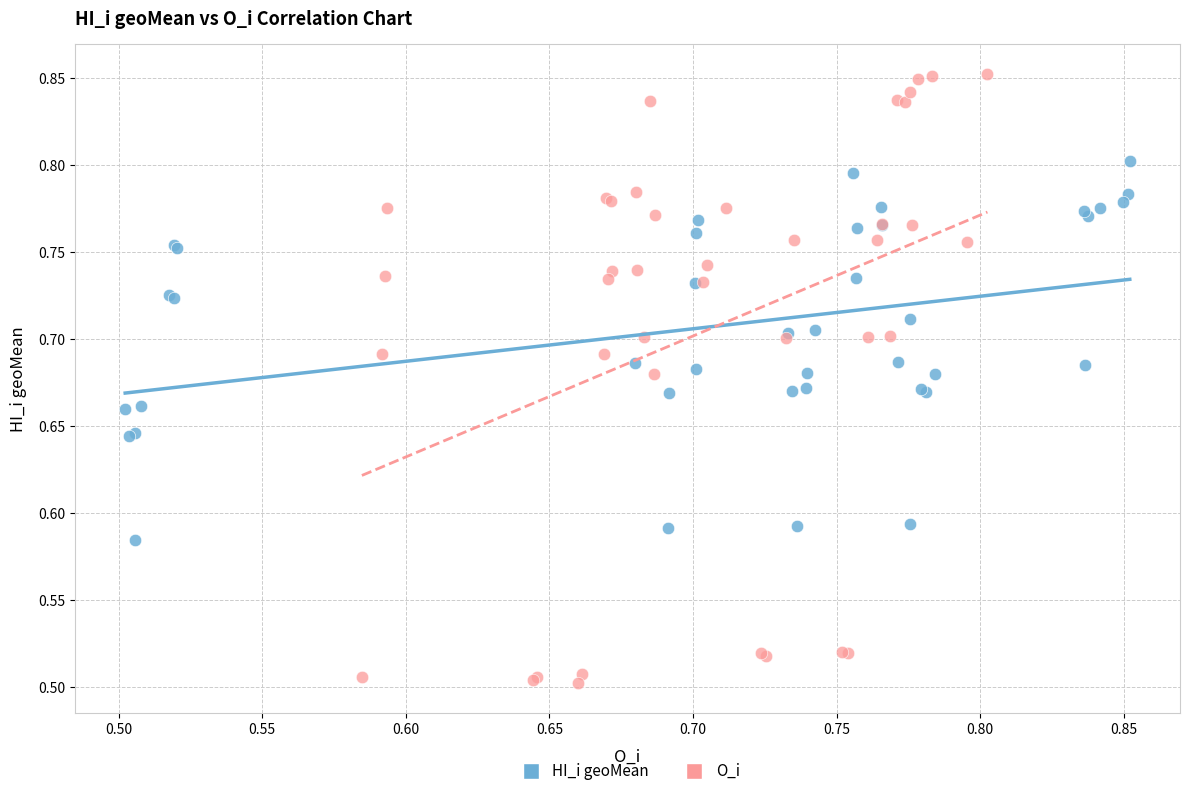

Which series contains the lowest Y value?

O_i